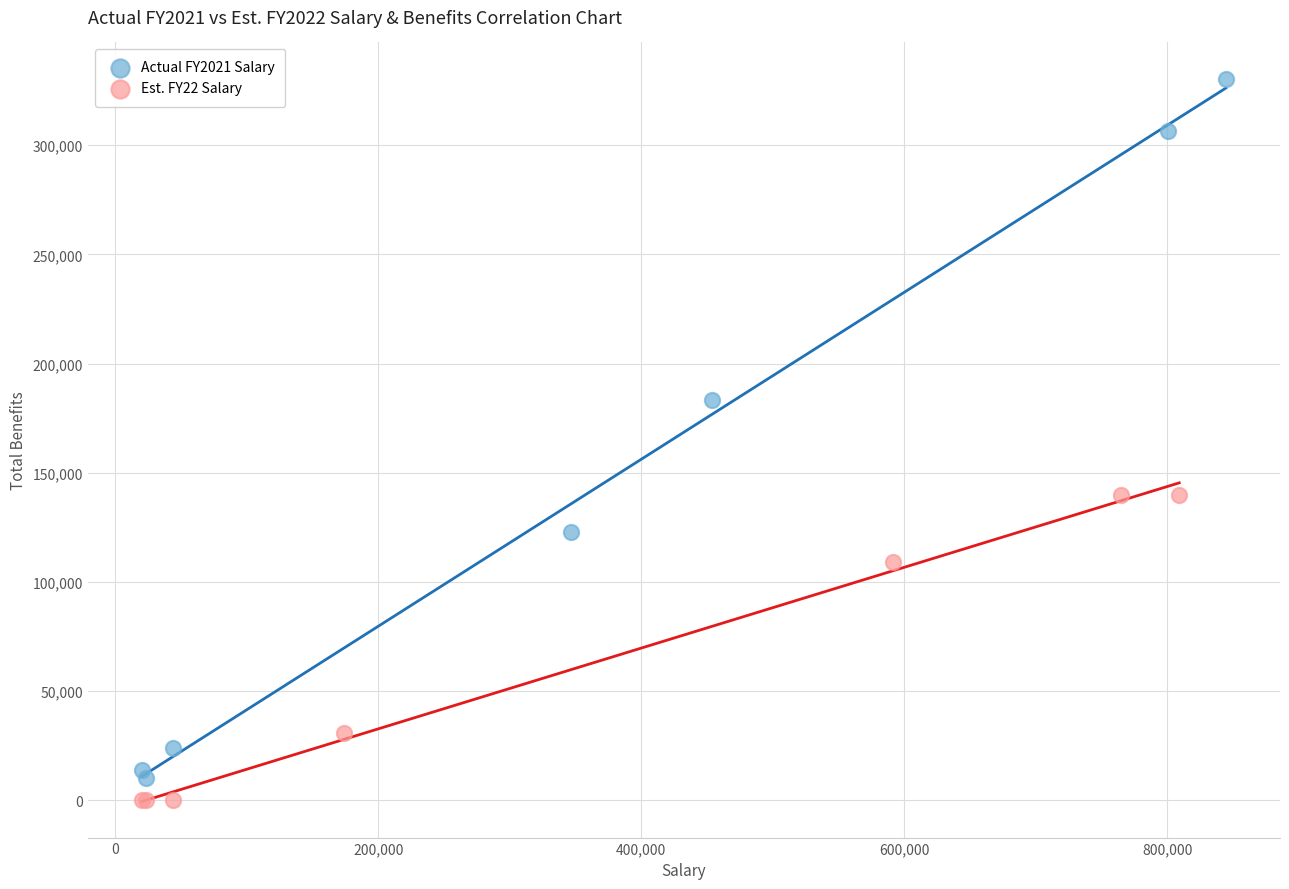

Which series reaches the minimum Y coordinate?

Est. FY22 Salary